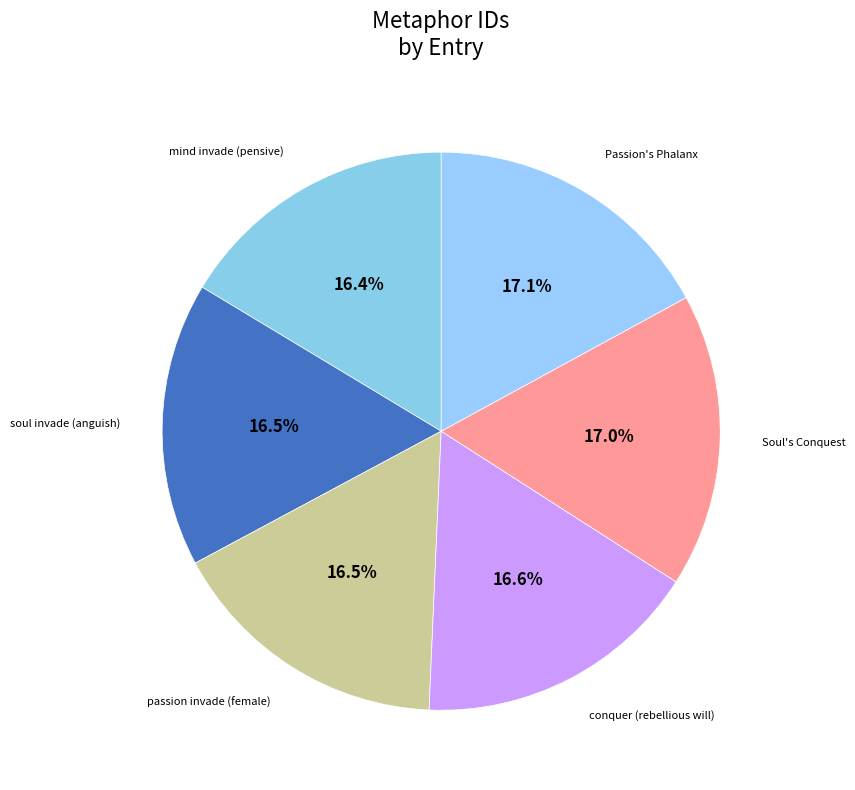

How many slices are in this pie chart?

6